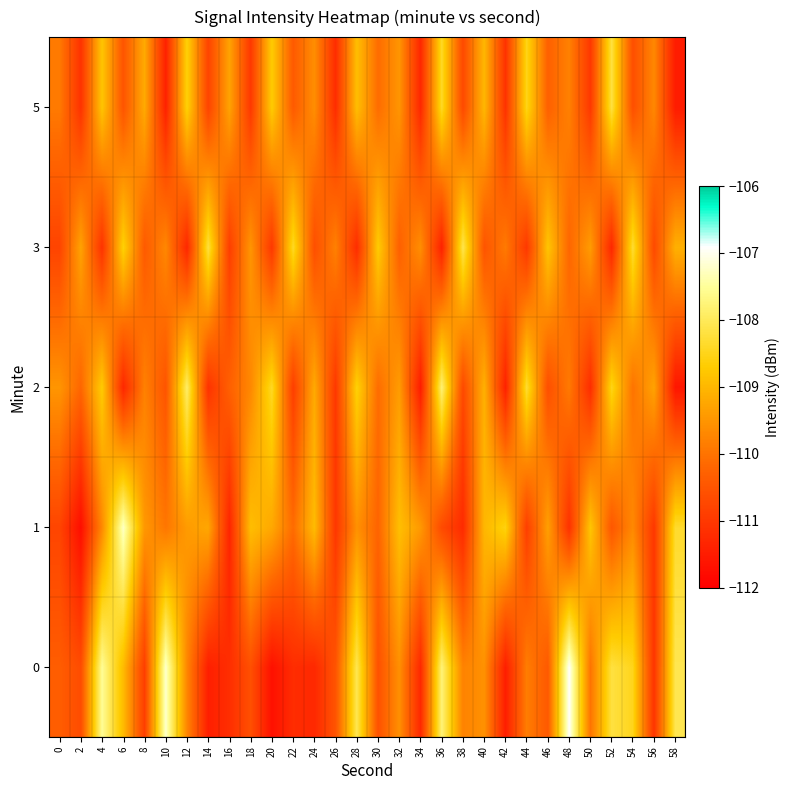

What is the spread (max minus min) of values at 34?

2.1